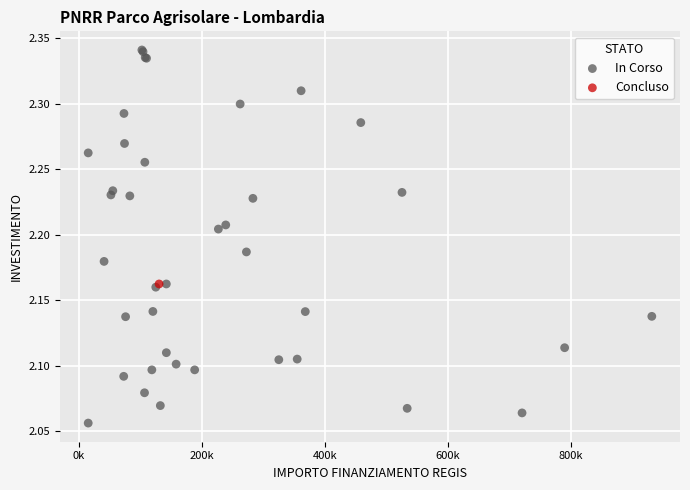

What are all the series names shown in the legend?

In Corso, Concluso